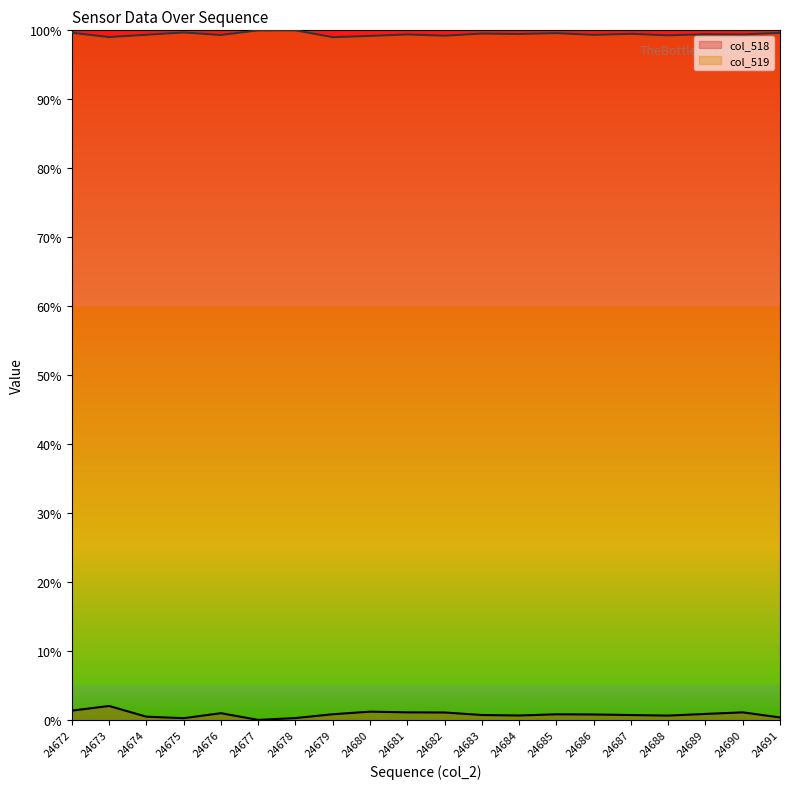

In col_519, how many points are lower than both neighbors (excluding endpoints)?

8